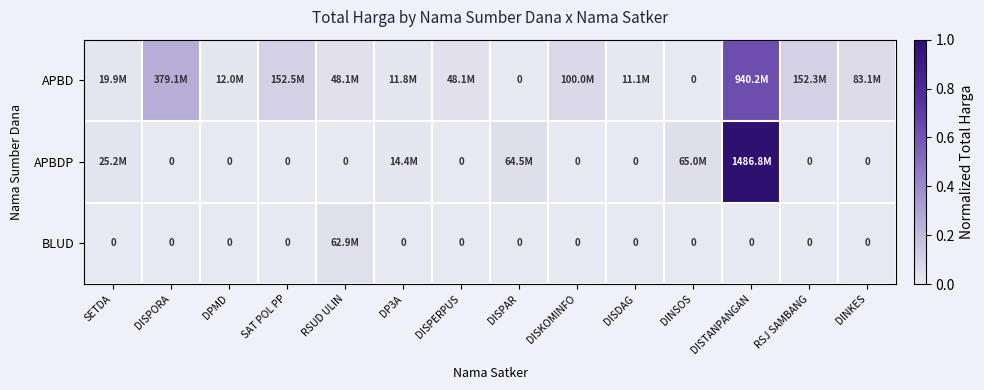

Between SETDA and DINKES, which series saw the biggest shift?

APBD